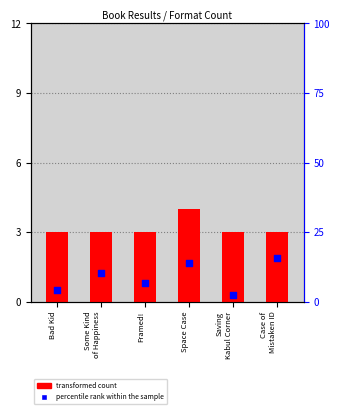

At how many categories does at least one series exceed 12?

2